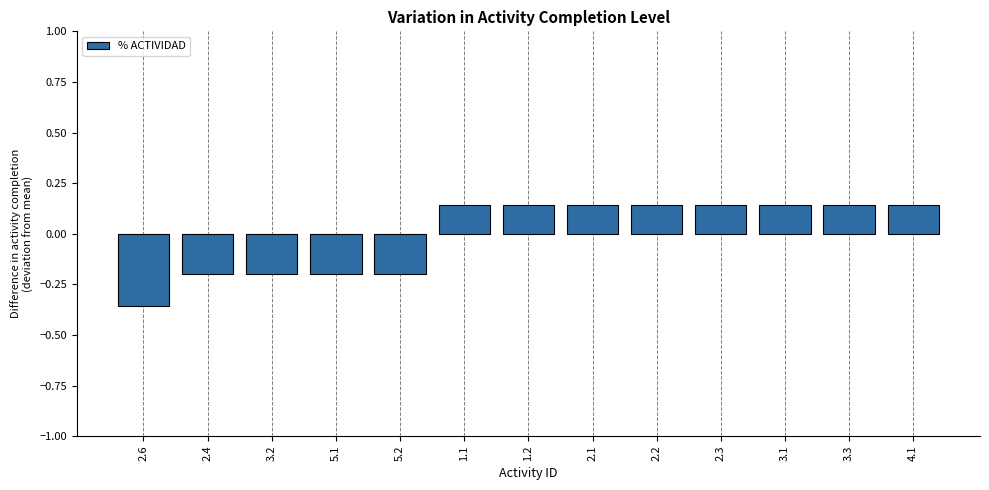

At which category does the chart reach its minimum across all series?

2.6